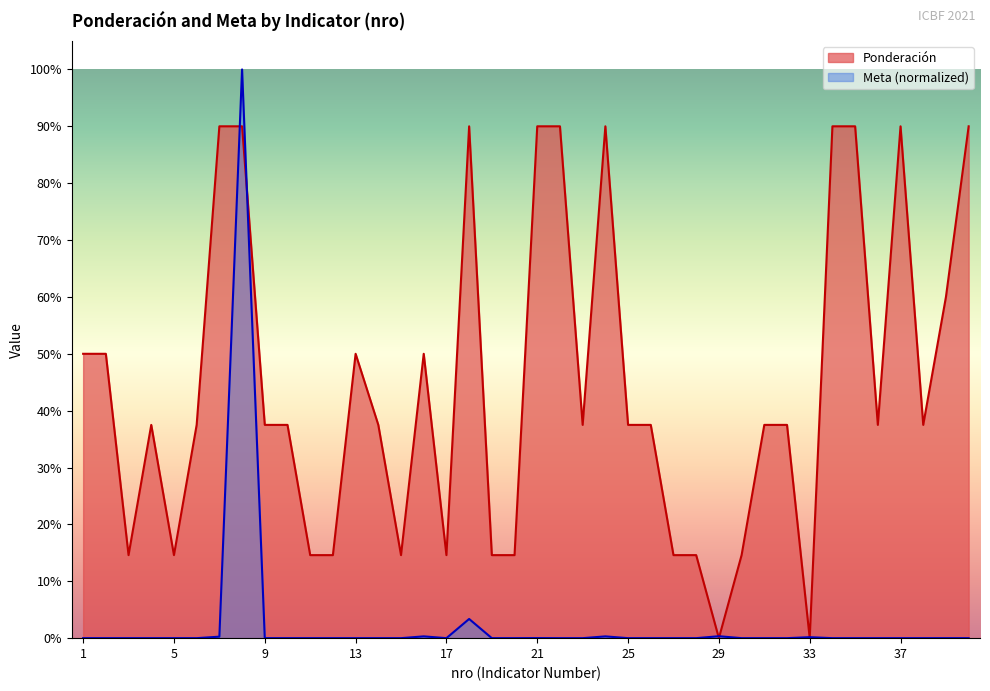

True or false: Ponderación and Meta intersect in this chart.

True